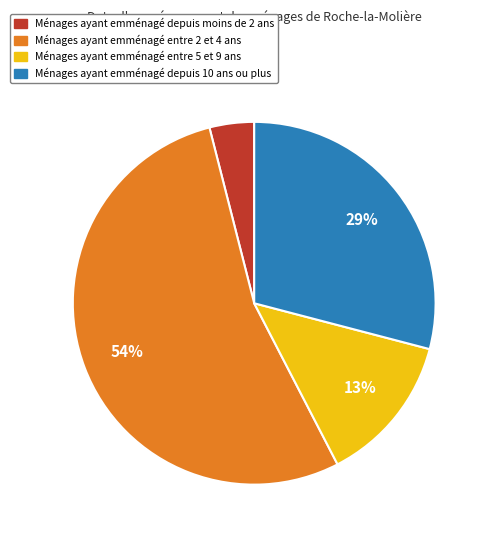

To the nearest percent, what is the difference between the largest and smallest slice percentages?

50%